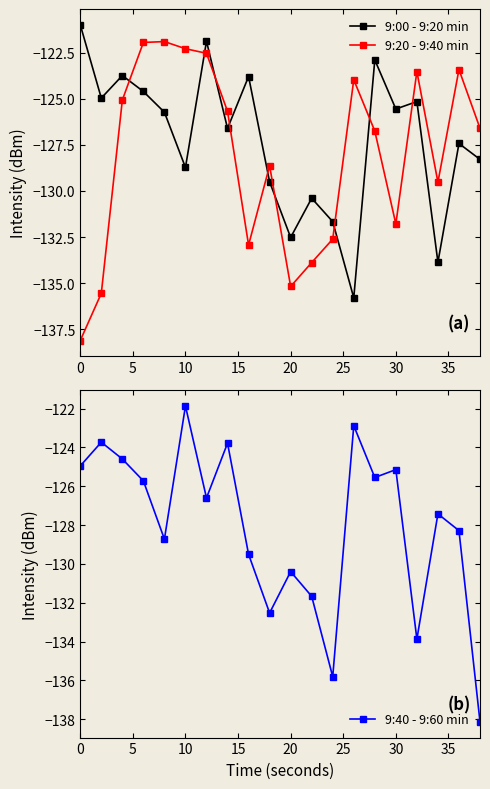

True or false: 9:00 - 9:20 min has a value of -196.4 at 30.

False